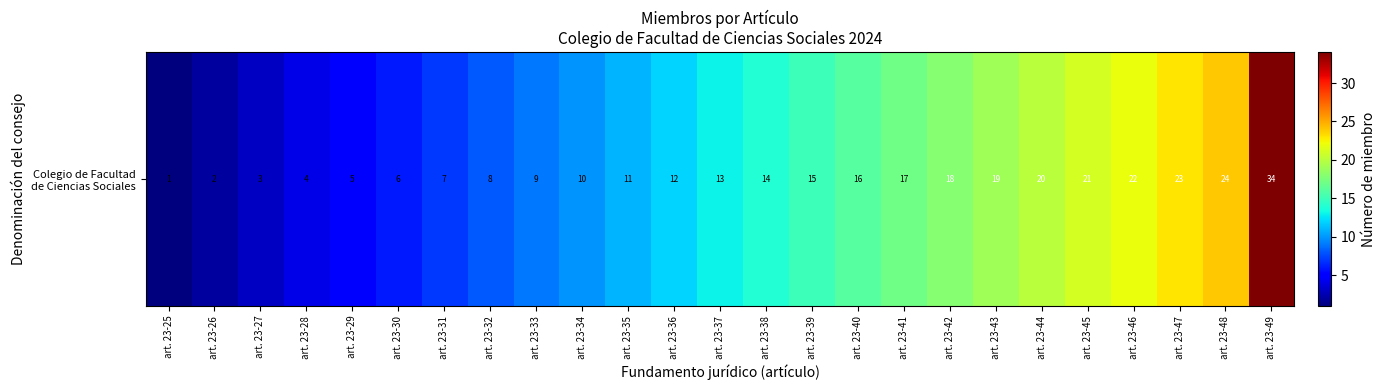

What is the change in value from art. 23-35 to art. 23-43?

+8